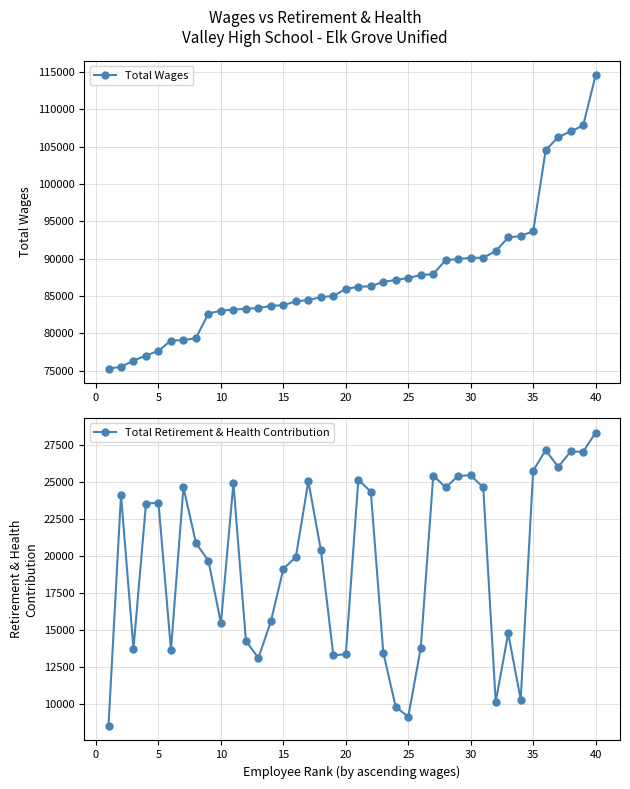

Reading right to left, list all the values displayed in this chart.

Total Wages: 114526	107816	107011	106255	104509	93666	93034	92838	91016	90126	90123	89940	89820	87939	87807	87426	87144	86920	86308	86247	85944	85020	84858	84458	84298	83774	83695	83375	83323	83183	83044	82668	79384	79106	79057	77679	77040	76375	75537	75315
Total Retirement & Health Contribution: 28310	27014	27033	25994	27118	25744	10295	14780	10147	24606	25427	25395	24609	25414	13802	9148	9800	13464	24320	25134	13367	13285	20398	25025	19922	19117	15579	13103	14271	24901	15466	19667	20861	24614	13658	23578	23525	13739	24104	8538